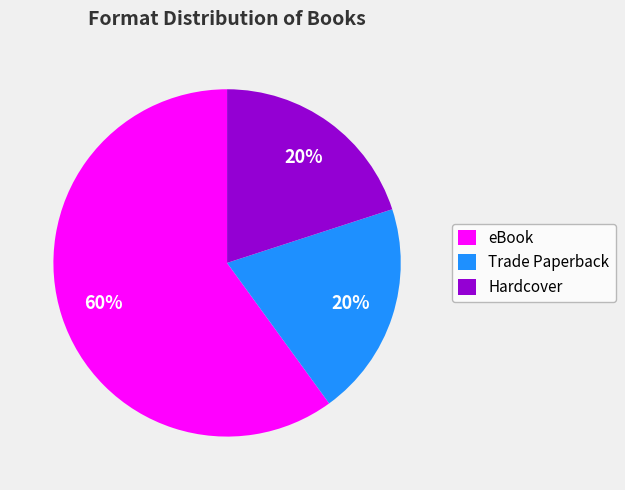

What is the largest slice in the pie chart?

eBook